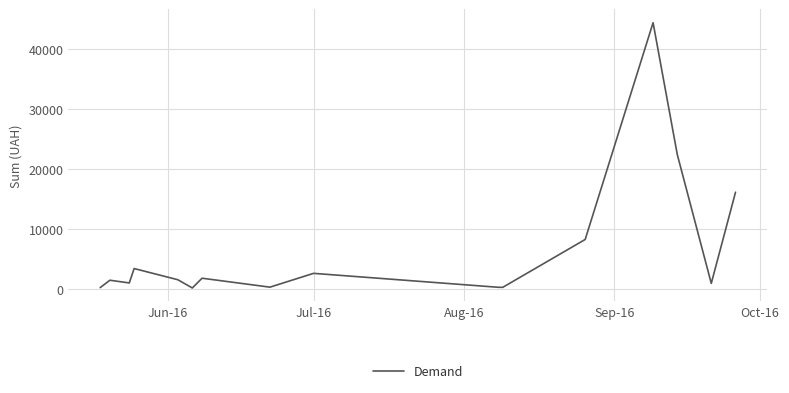

What is the greatest value displayed?

44400.2